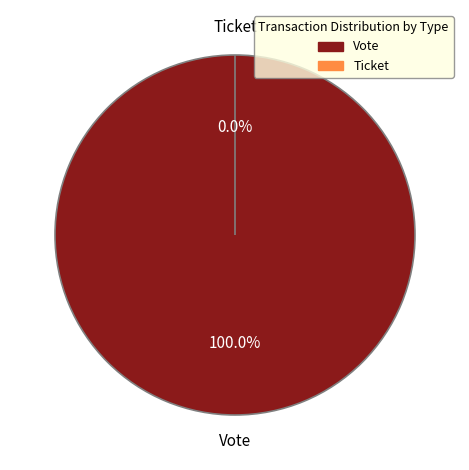

Count the number of slices in the pie.

2